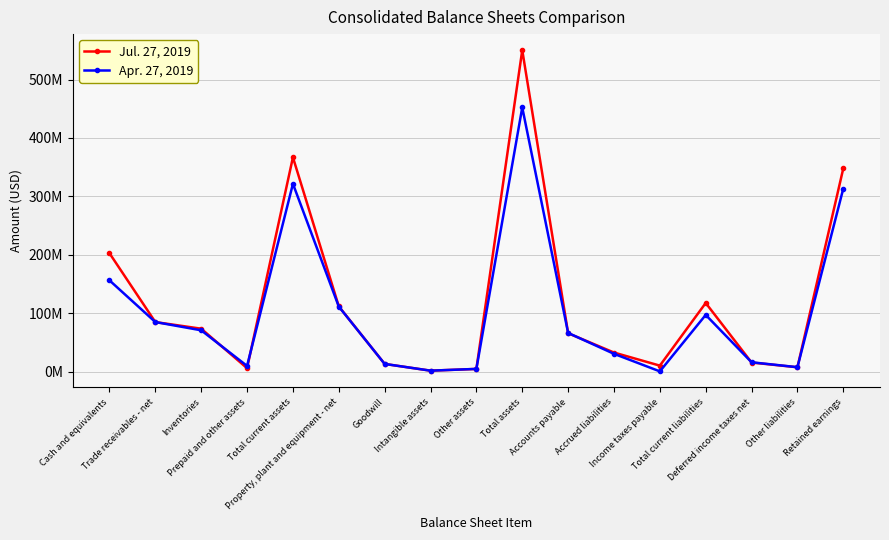

Is this an area chart (filled region under the line)?

No